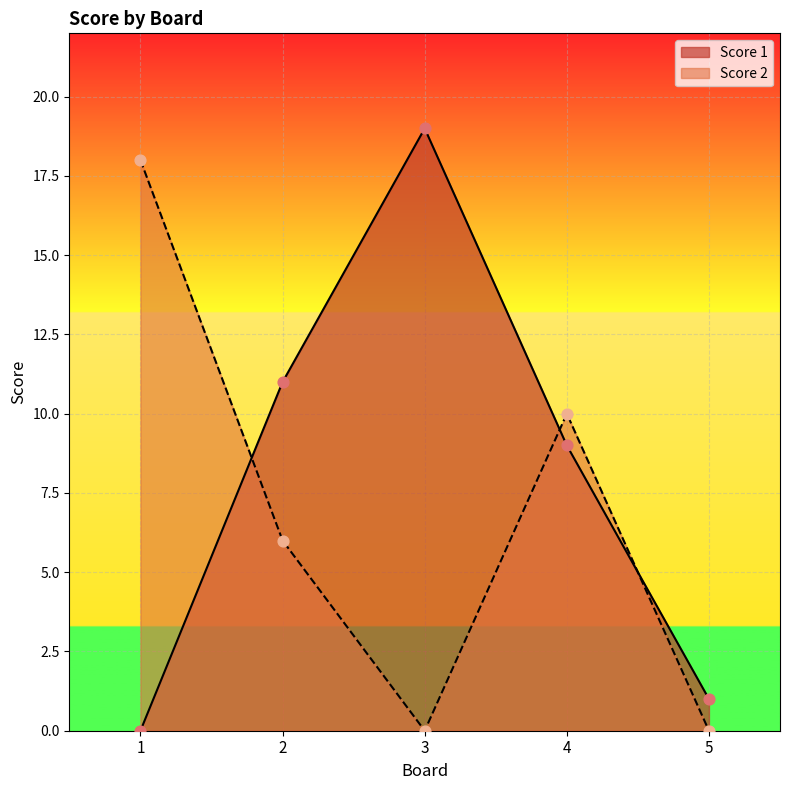

At how many categories does at least one series exceed 15?

2